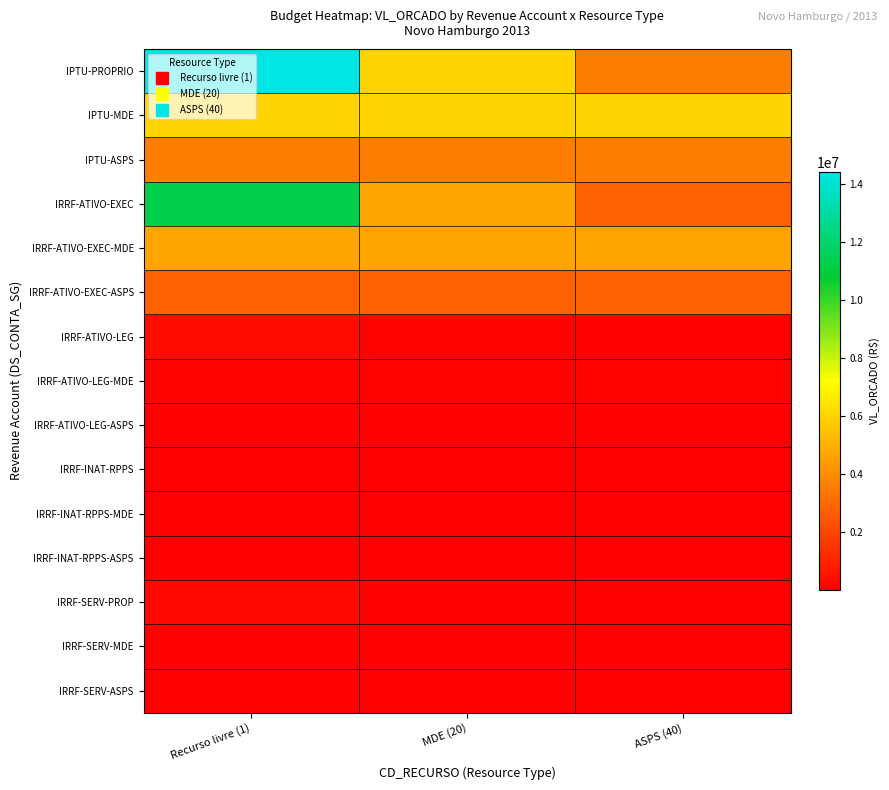

At which category is the sum across all series the highest?

Recurso livre (1)